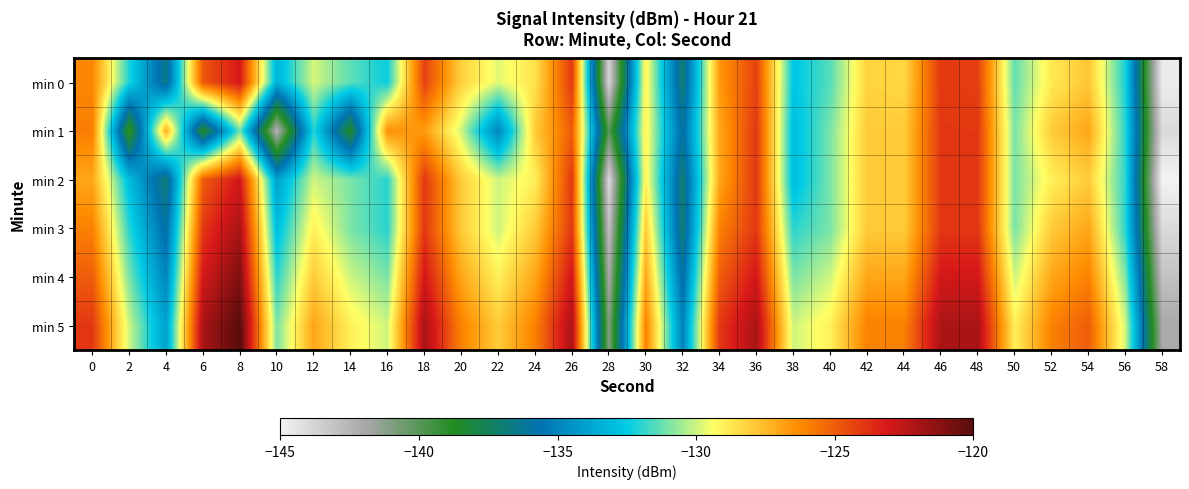

Which label corresponds to the largest value in the chart?

8